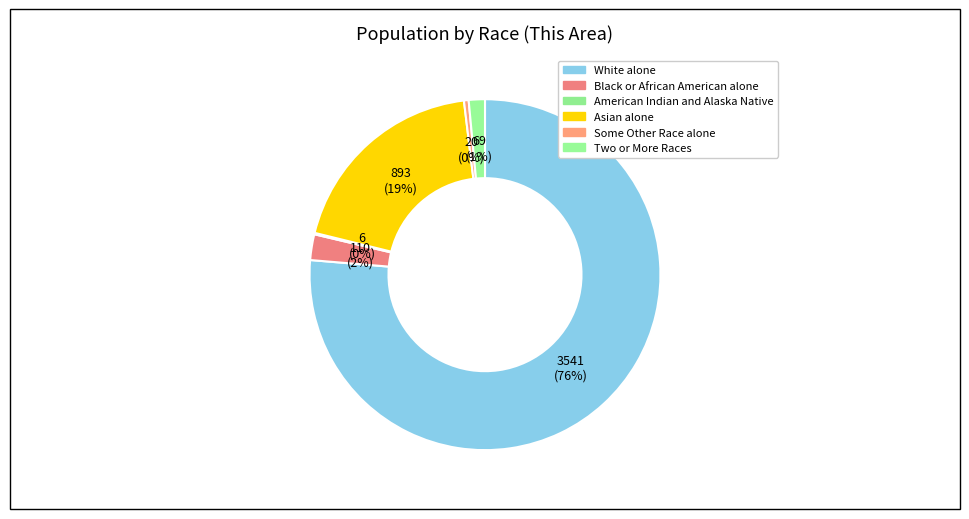

Which slice is the largest?

White alone